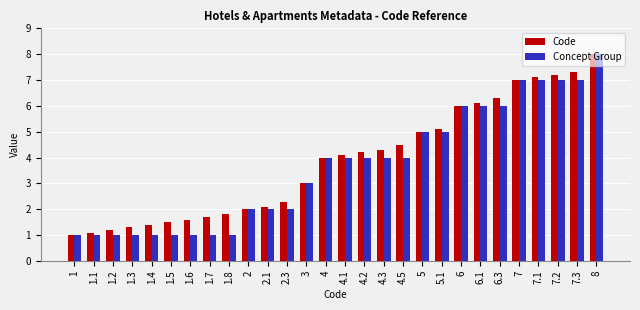

What is the average value of the Code series?

3.9